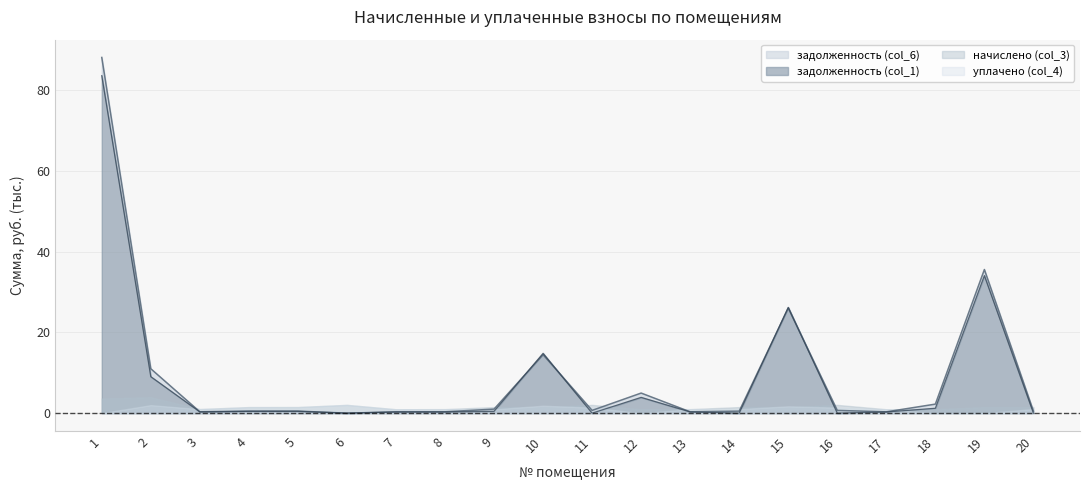

True or false: задолженность (col_6) and задолженность (col_1) intersect in this chart.

True